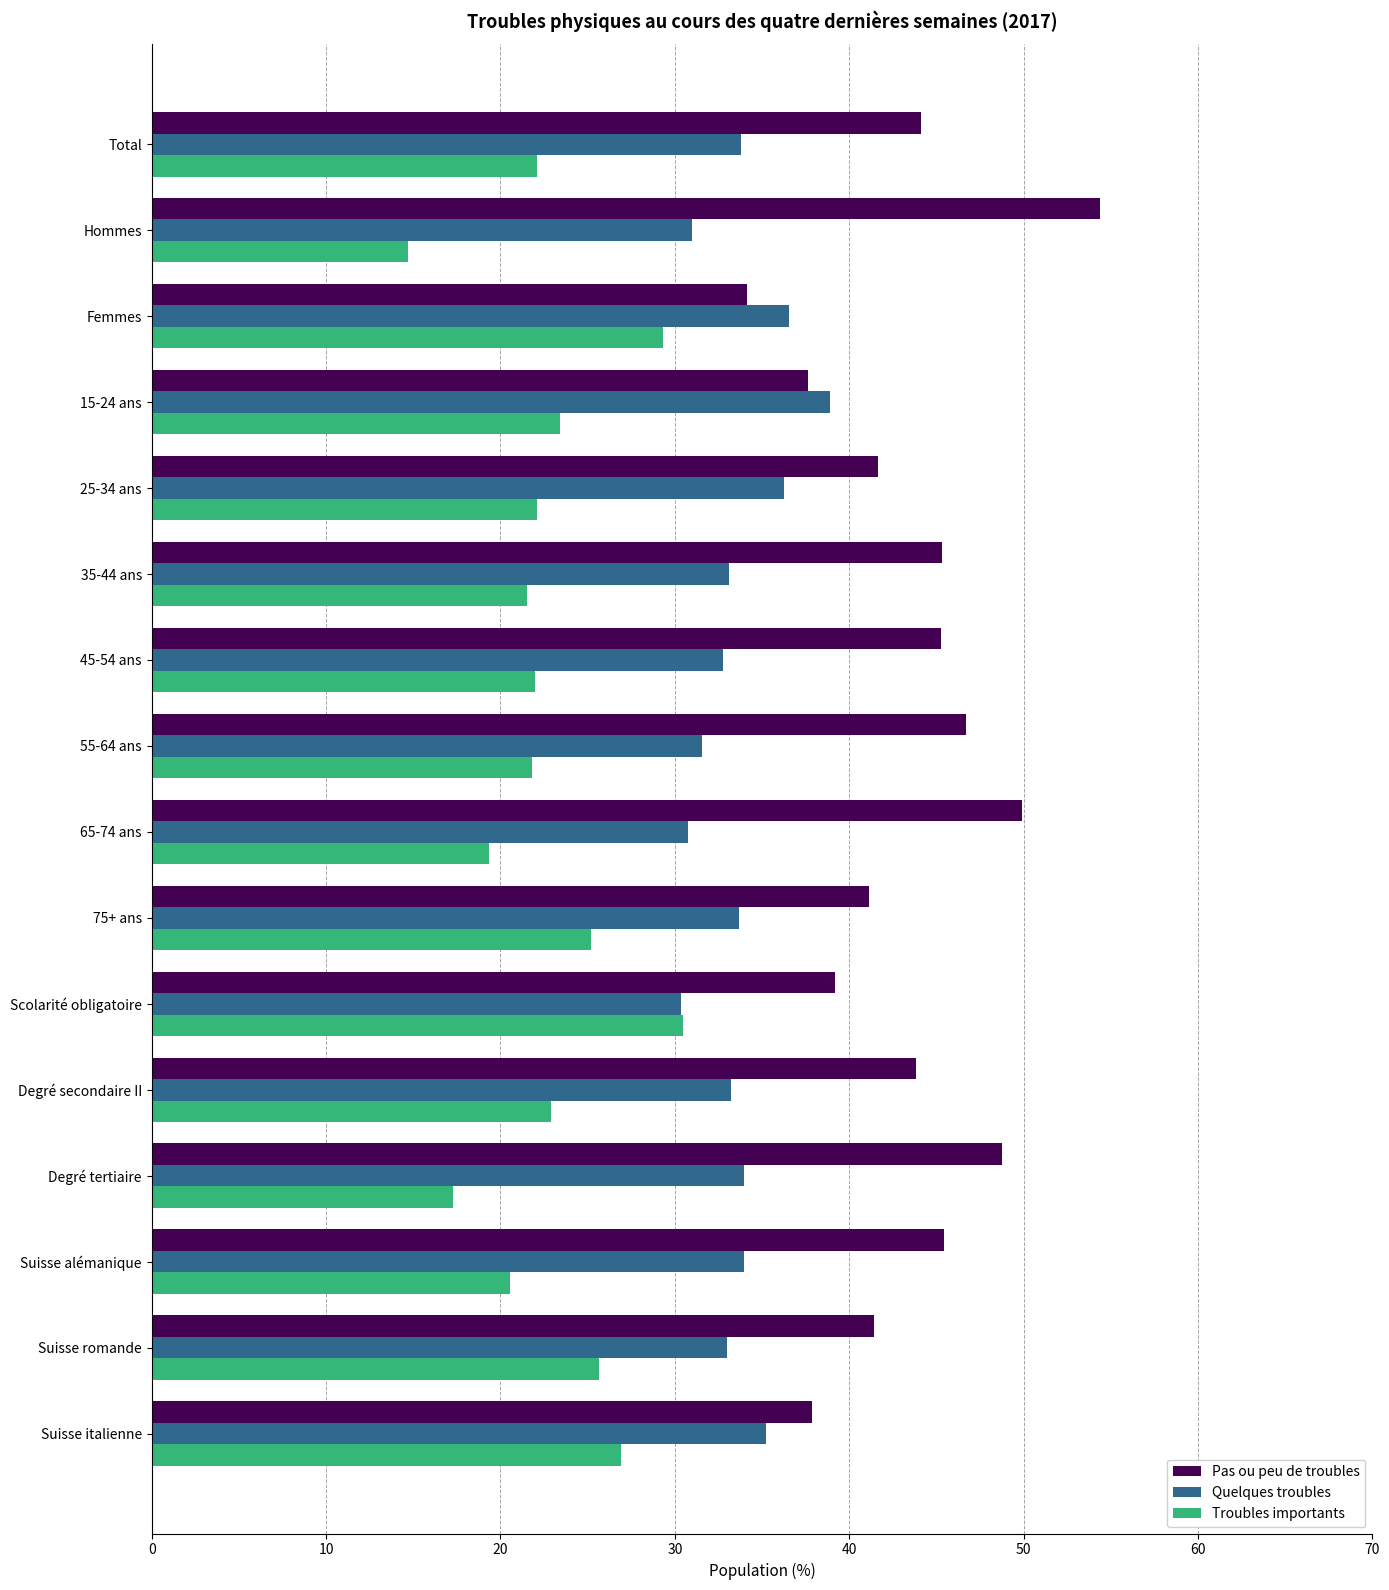

What is the maximum value for Pas ou peu de troubles?

54.4